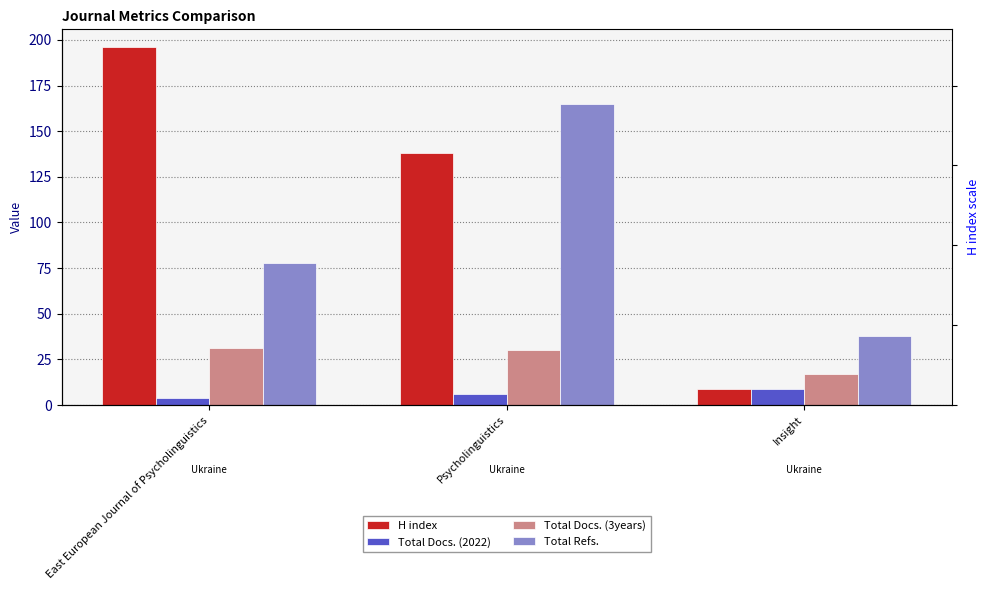

What is the label of the 2nd bar from the right?

Psycholinguistics